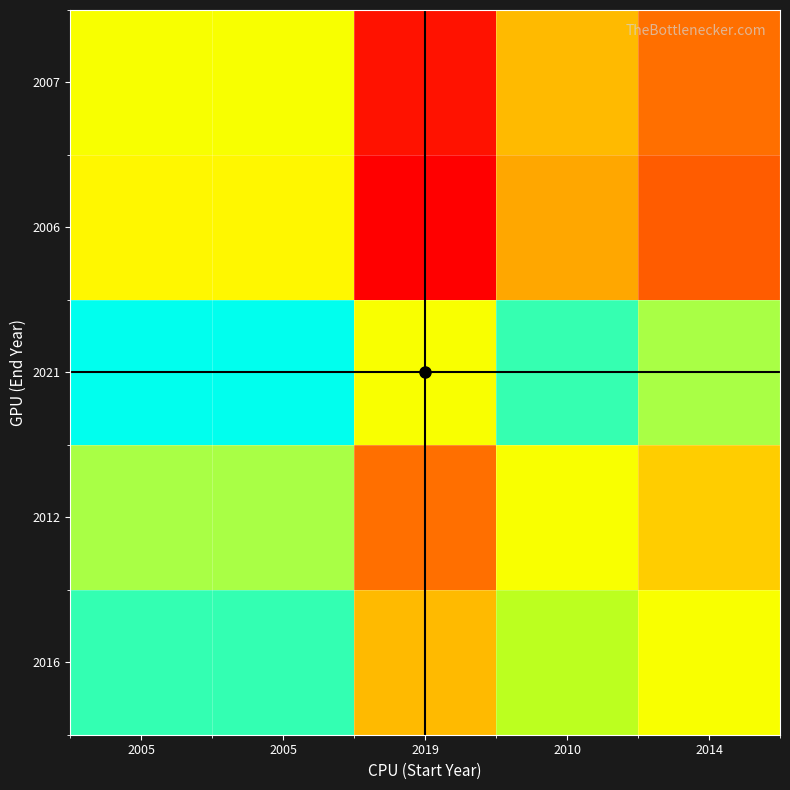

Reading left to right, what are all the values shown in this chart?

2007: 2005=1.0	2005=1.0	2019=1.0	2010=1.0	2014=1.0
2006: 2005=1.0	2005=1.0	2019=1.0	2010=1.0	2014=1.0
2021: 2005=1.0	2005=1.0	2019=1.0	2010=1.0	2014=1.0
2012: 2005=1.0	2005=1.0	2019=1.0	2010=1.0	2014=1.0
2016: 2005=1.0	2005=1.0	2019=1.0	2010=1.0	2014=1.0